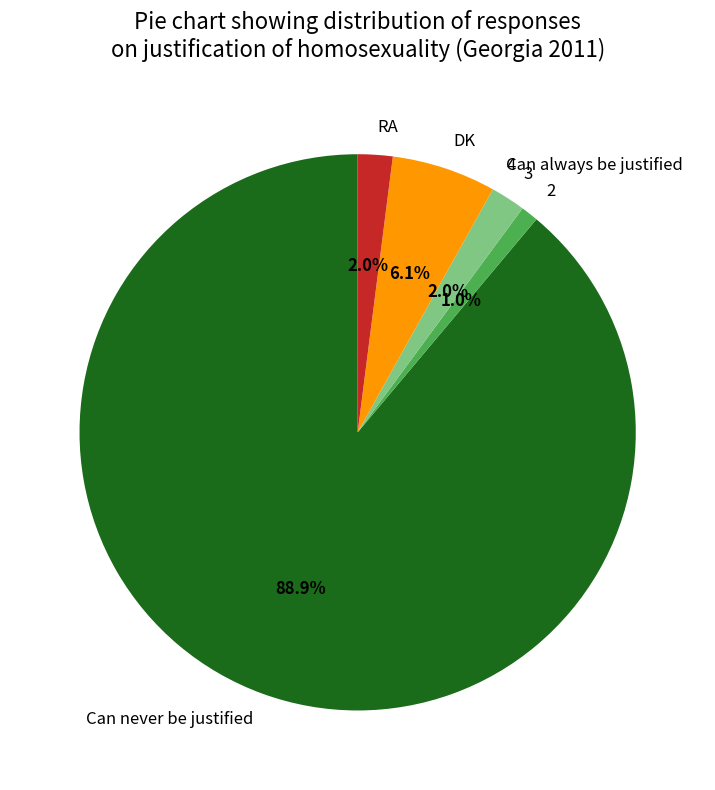

Approximately how many times larger is the value at 2 compared to RA?

0.5